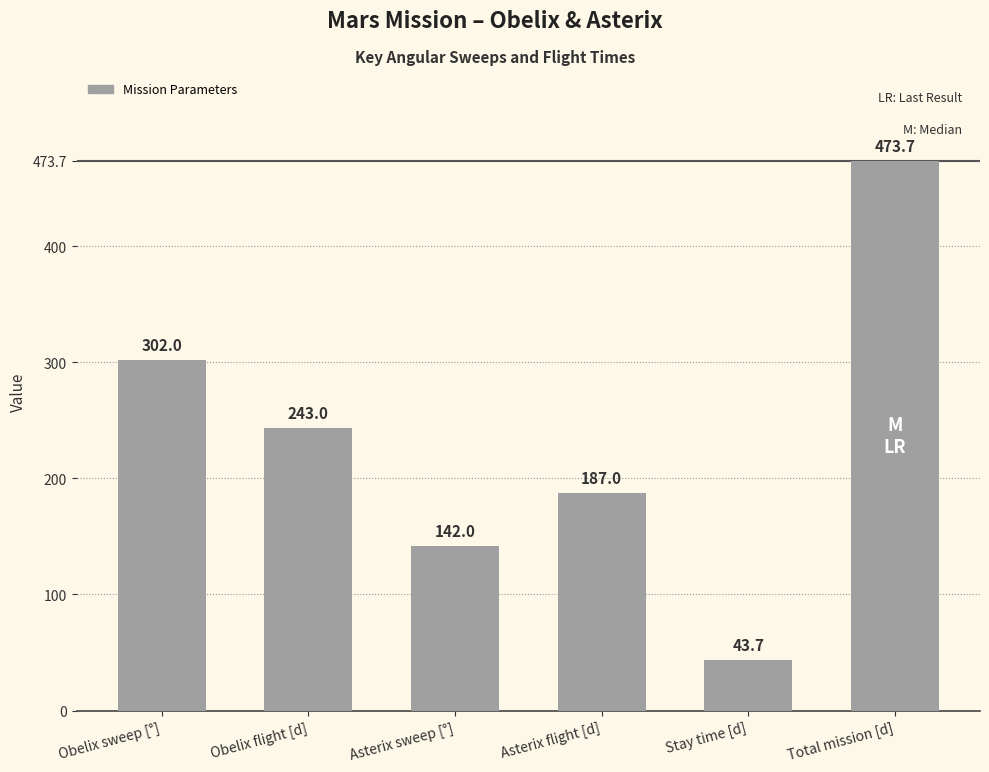

Is it true that the value at Asterix flight [d] is 187.0?

True